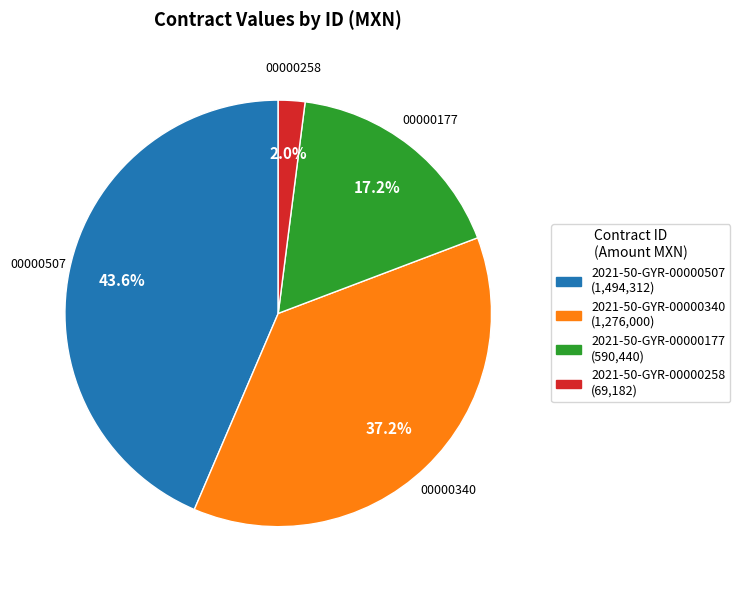

To the nearest percent, what portion does 2021-50-GYR-00000177 represent?

17%